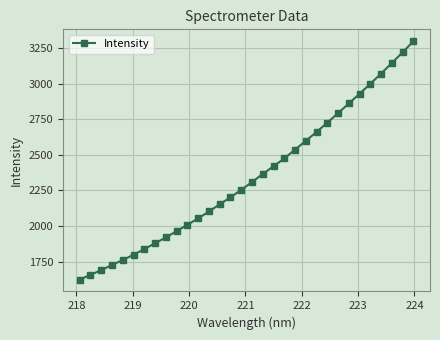

What is the sum of all values?

75037.4